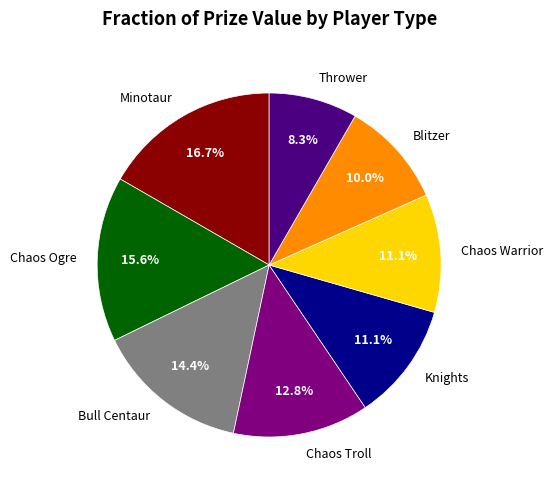

How much of the chart is everything except Thrower?

91.7%